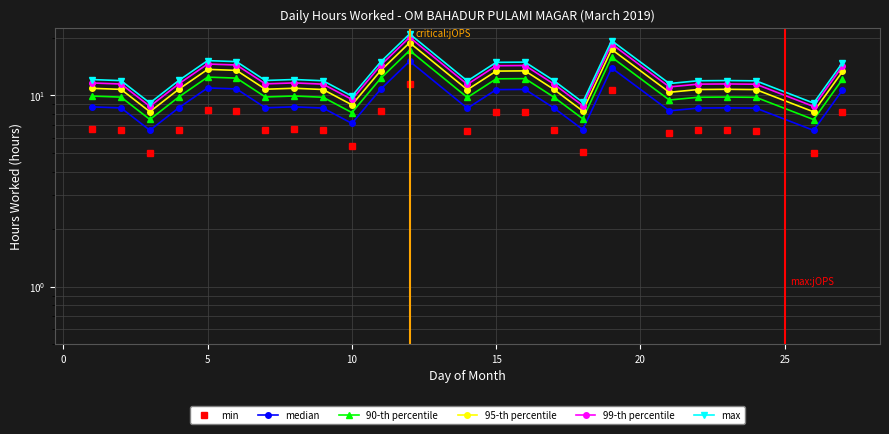

What is the greatest value displayed?

20.9